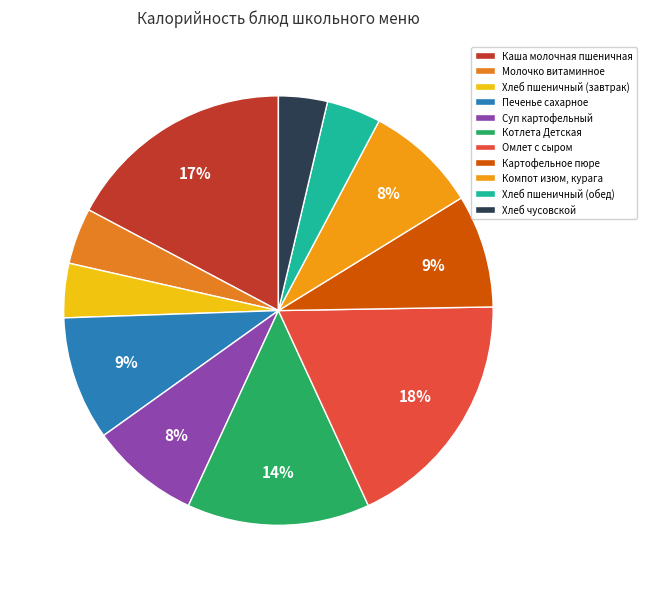

To the nearest percent, what is the difference between the largest and smallest slice percentages?

15%